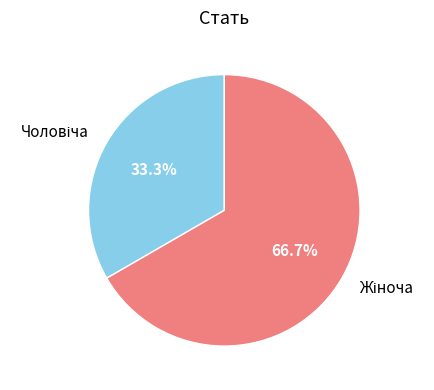

Count the number of slices in the pie.

2